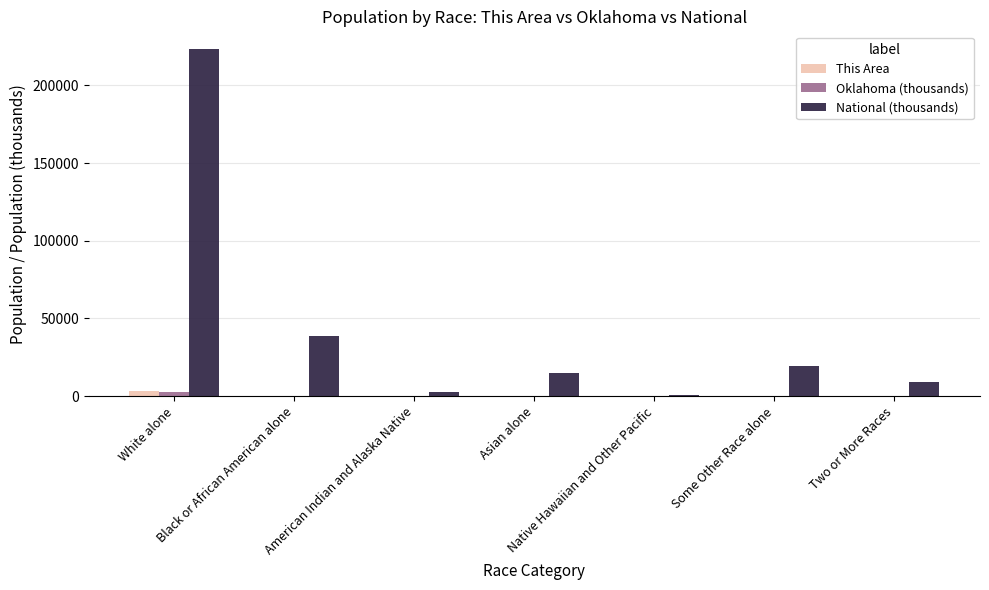

How many groups of bars are there?

7